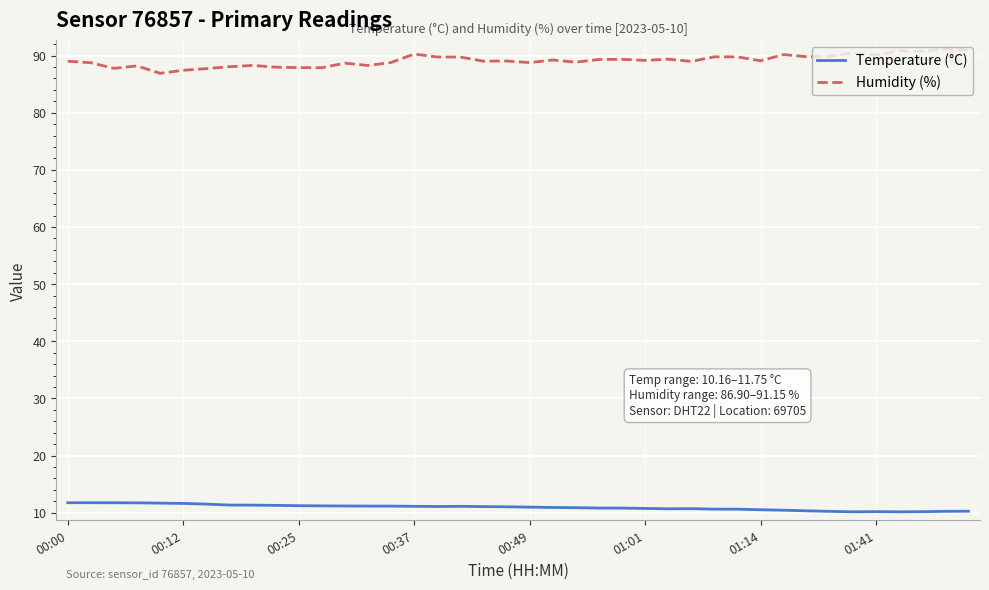

True or false: Humidity (%) and Temperature (°C) intersect in this chart.

False